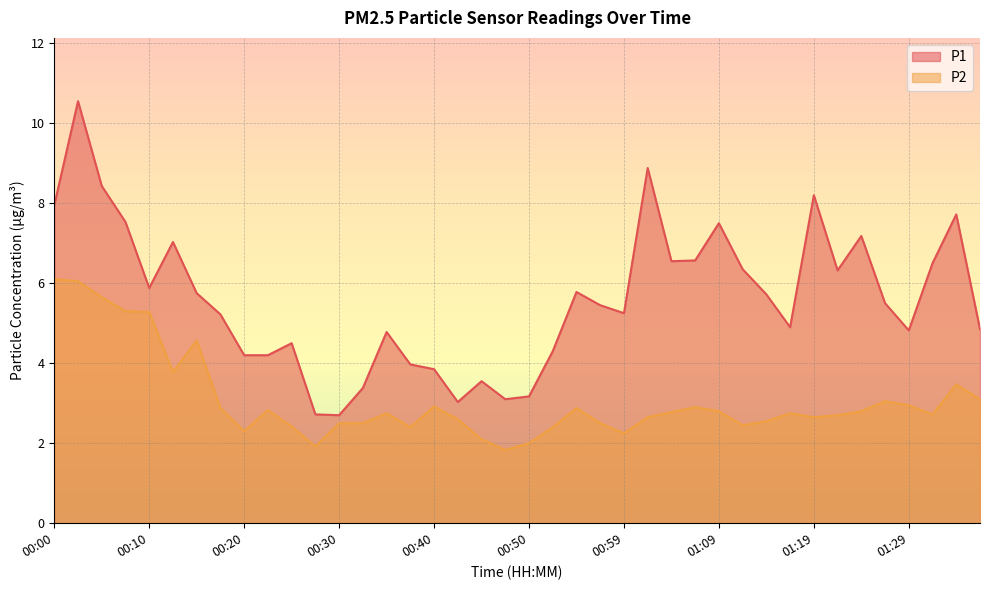

What is the highest value of the P2 series?

6.1